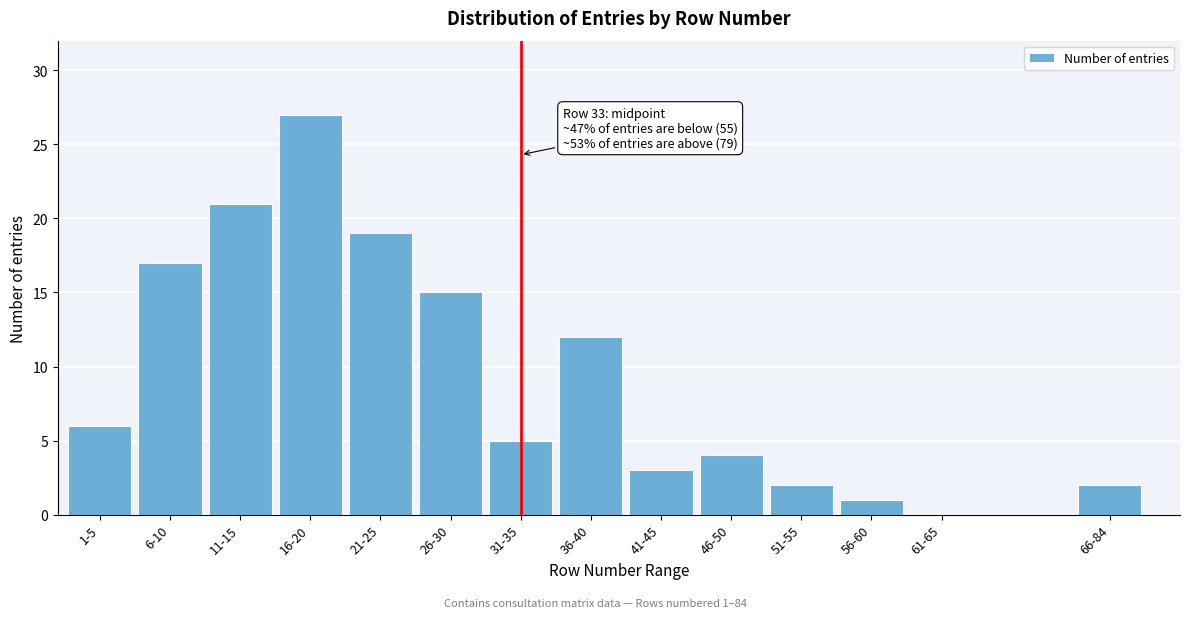

Reading left to right, transcribe all the data shown in this chart.

1-5=6	6-10=17	11-15=21	16-20=27	21-25=19	26-30=15	31-35=5	36-40=12	41-45=3	46-50=4	51-55=2	56-60=1	61-65=0	66-84=2